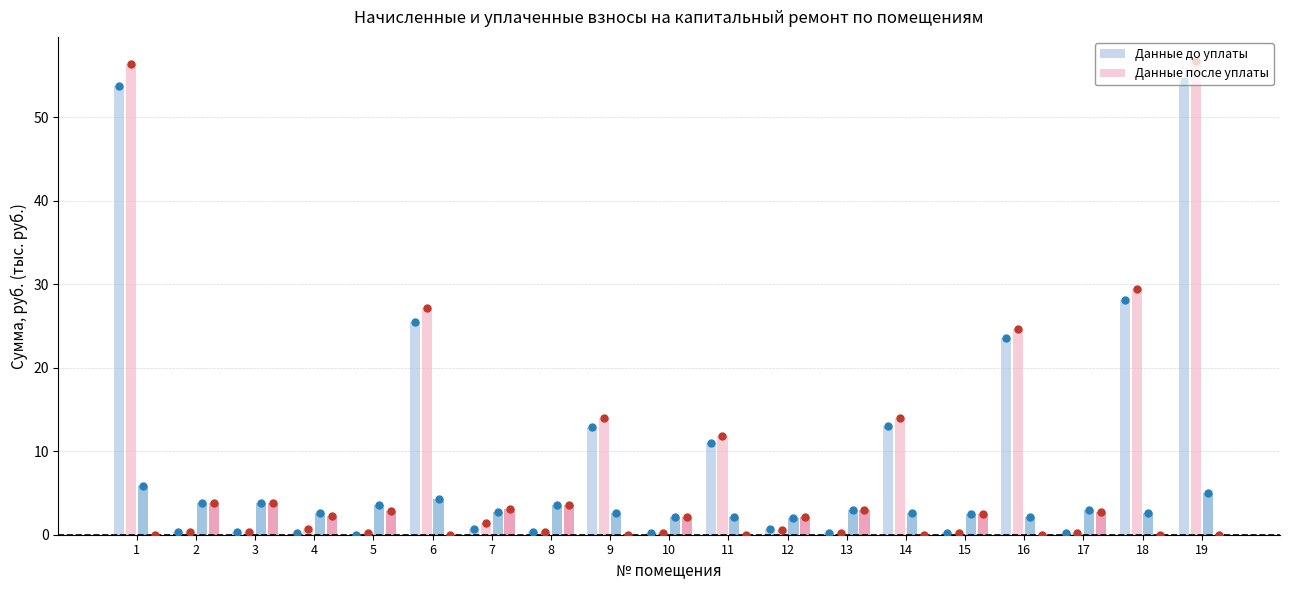

At how many categories does at least one series exceed 5?

8